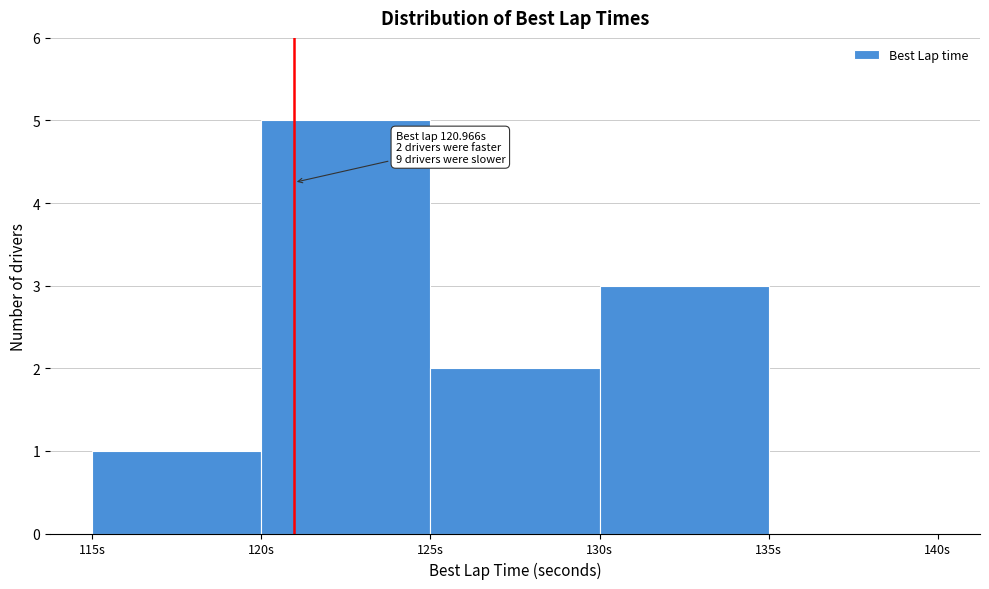

Over which range of the x-axis is the bar tallest?

120 to 125